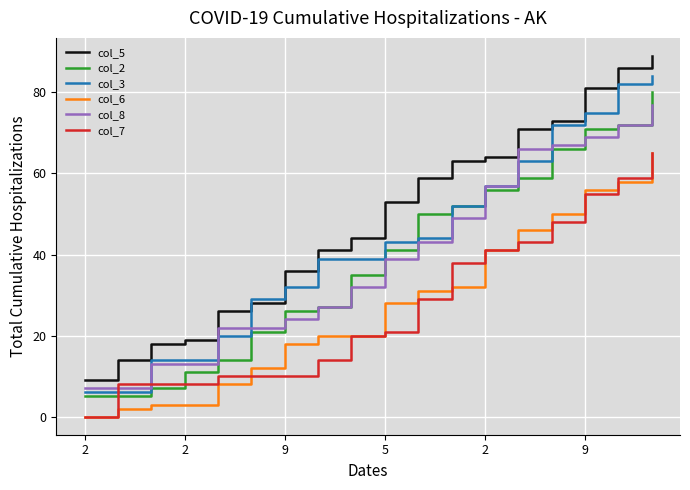

Which series ends up on top after the final intersection of col_8 and col_7?

col_8